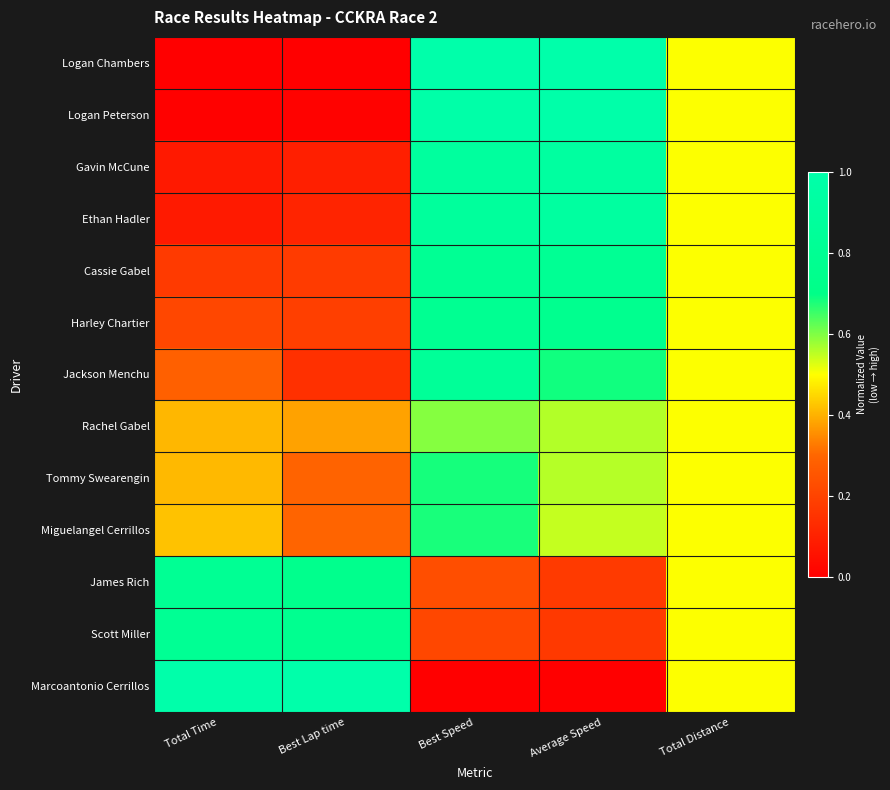

What is the difference between the highest and lowest values at Average Speed?

1.0